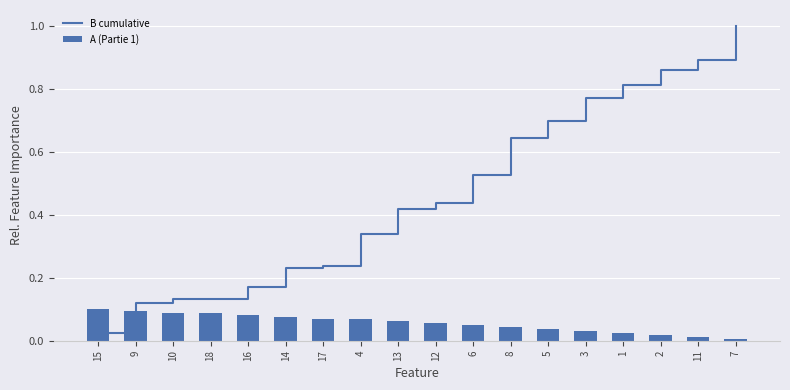

Are the bars grouped side by side (vs. stacked)?

Yes